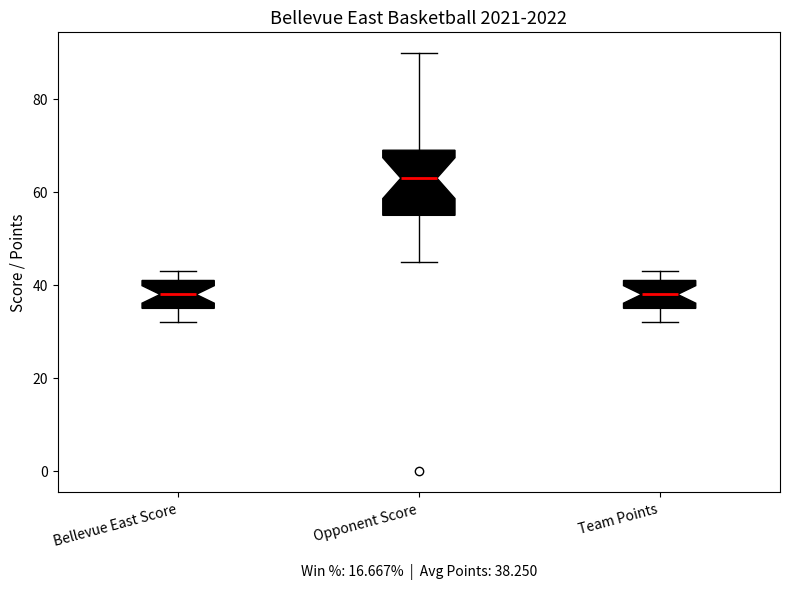

Which box's median line is the highest?

Opponent Score